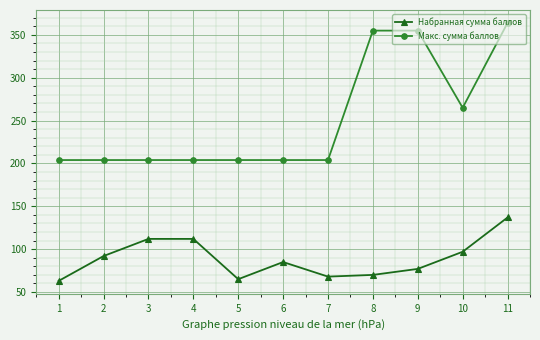

What is the difference between the highest and lowest values at 5?

139